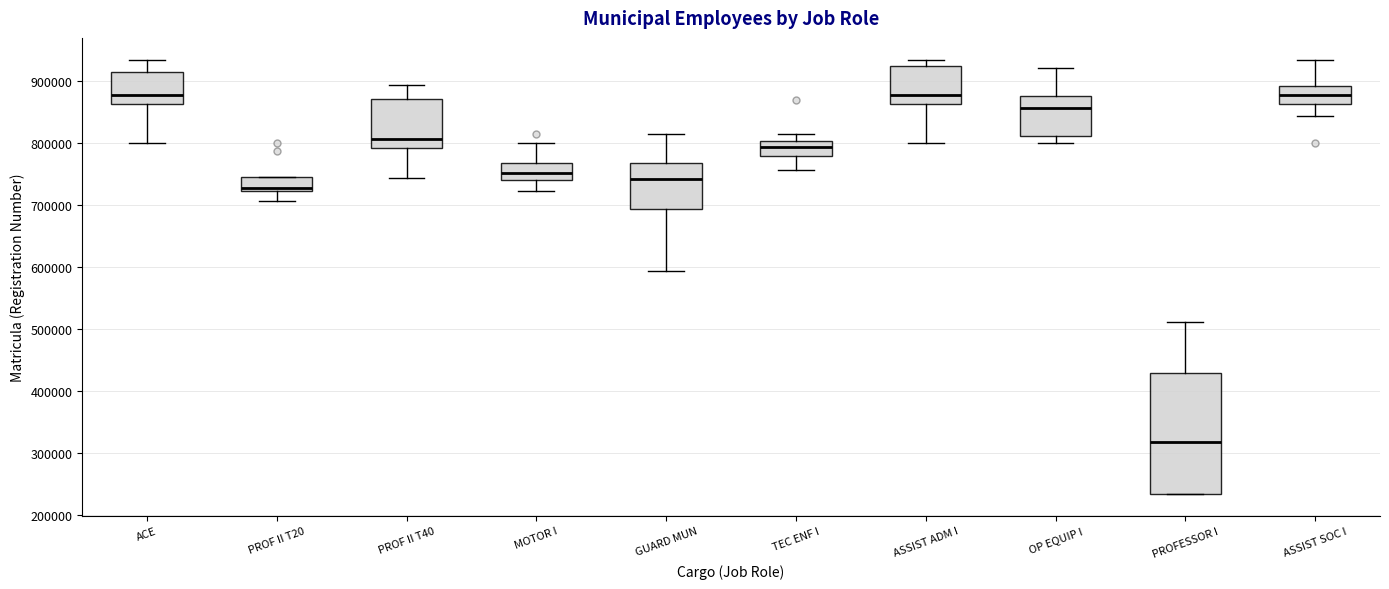

Comparing the boxes themselves (not the whiskers), which one is the tallest?

PROFESSOR I